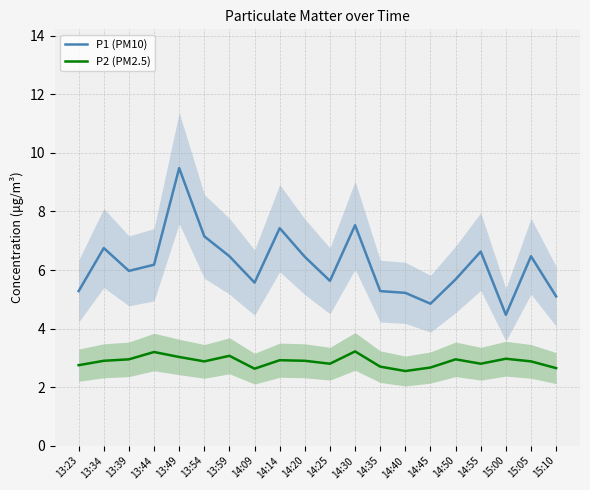

What is the approximate value of P1 (PM10) at 13:39?

6.0